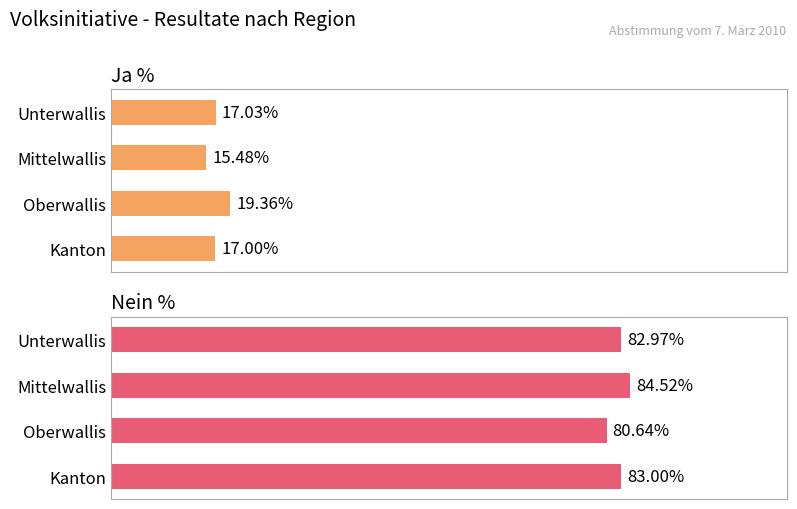

Rank the series by their maximum value, from lowest to highest.

Ja %, Nein %